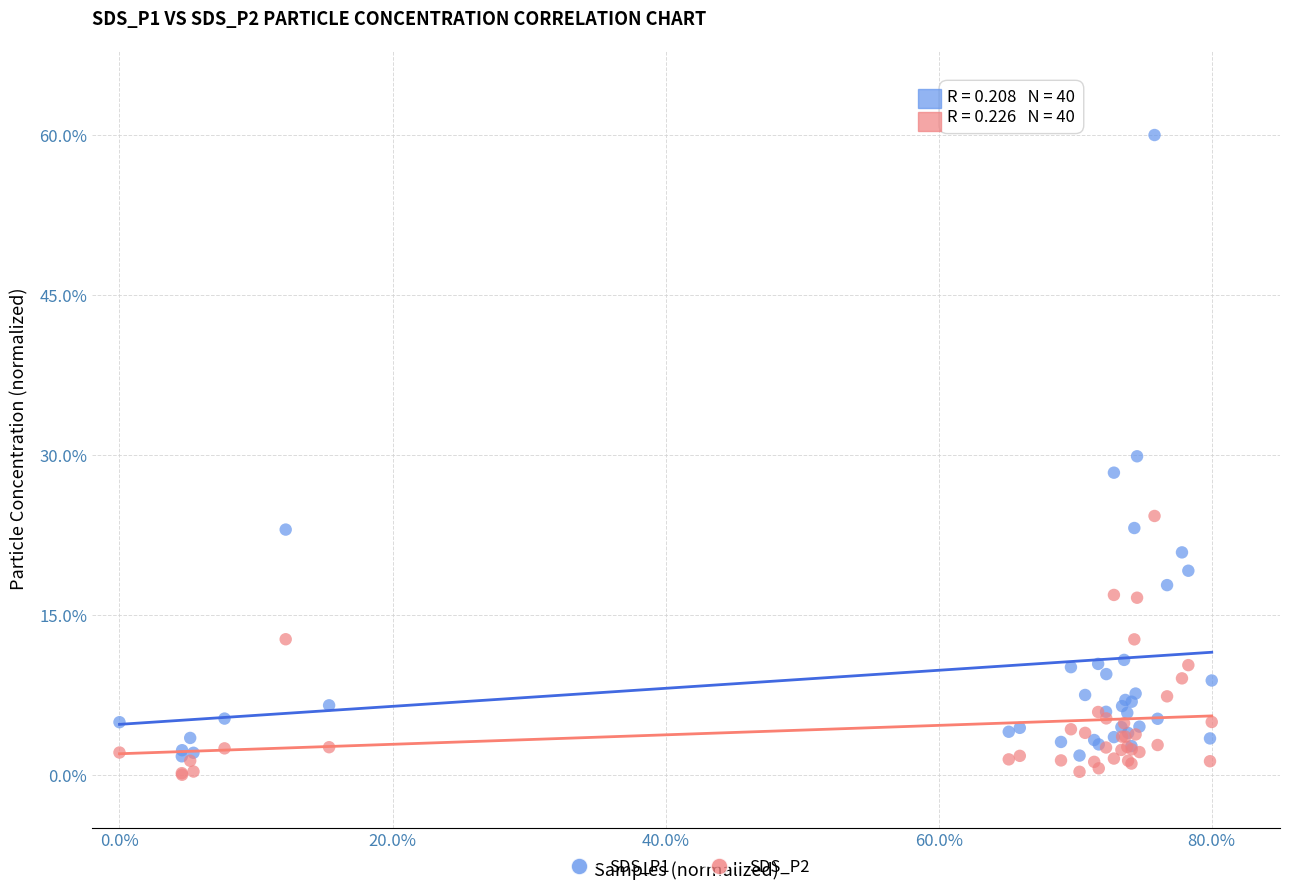

Which series reaches the minimum Y coordinate?

SDS_P2